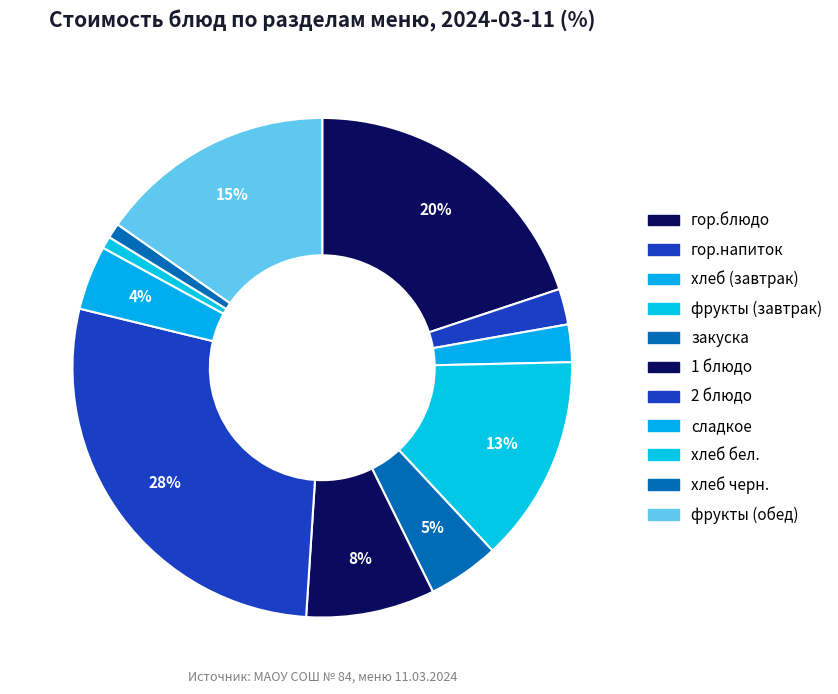

Rank the categories by value from highest to lowest.

2 блюдо, гор.блюдо, фрукты (обед), фрукты (завтрак), 1 блюдо, закуска, сладкое, хлеб (завтрак), гор.напиток, хлеб черн., хлеб бел.